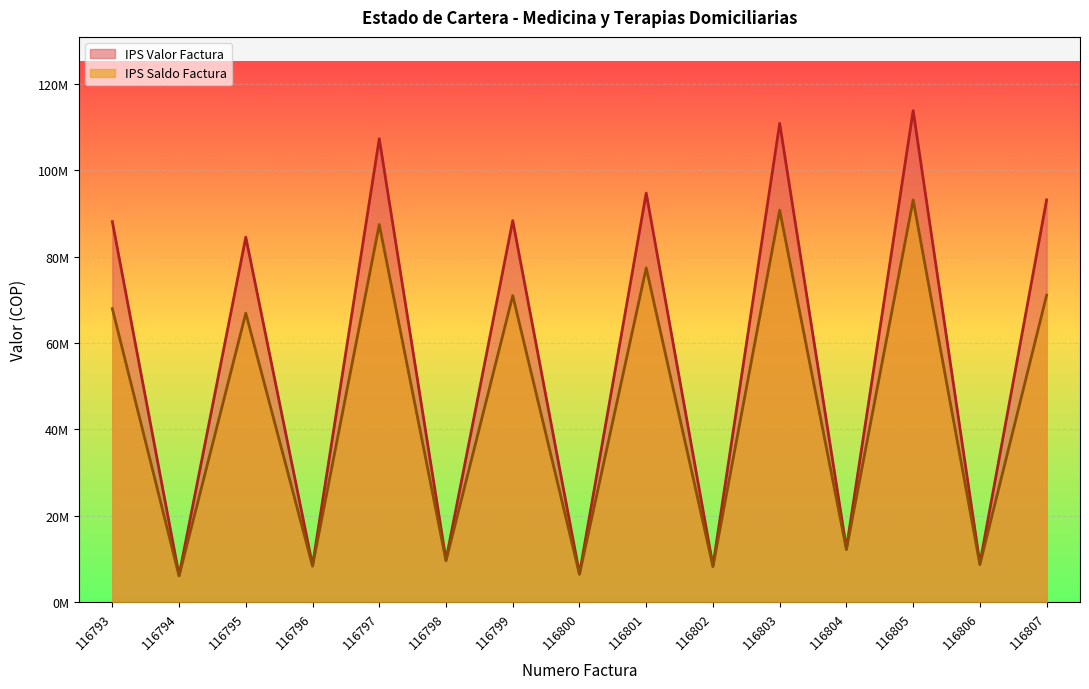

Reading right to left, list all the values displayed in this chart.

IPS Valor Factura: 93147564.0	8943233.0	113783880.0	12490616.0	110844035.0	8462397.0	94711899.0	6632457.0	88333541.0	9830936.0	107292646.0	8569364.0	84504267.0	6250618.0	88110723.0
IPS Saldo Factura: 71078728.5	8719652.2	93118108.2	12178350.6	90745392.1	8250837.1	77386178.0	6466645.6	70974196.8	9585162.6	87423868.3	8355129.9	66907314.8	6094352.5	67961483.8